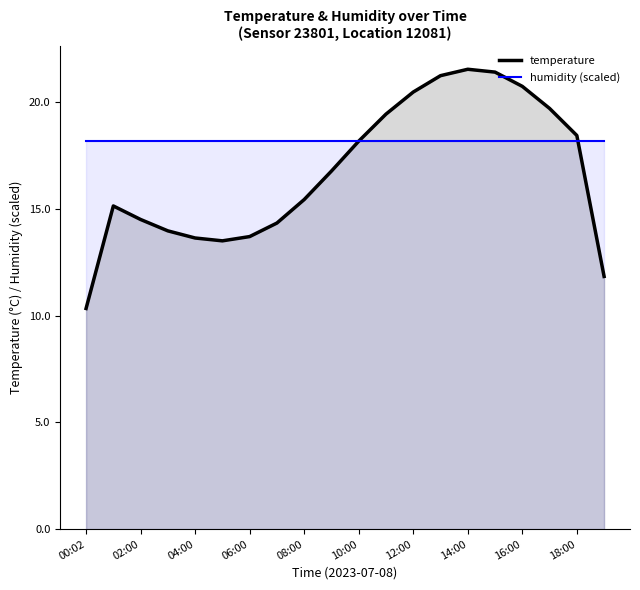

Which series has the widest spread of values?

temperature